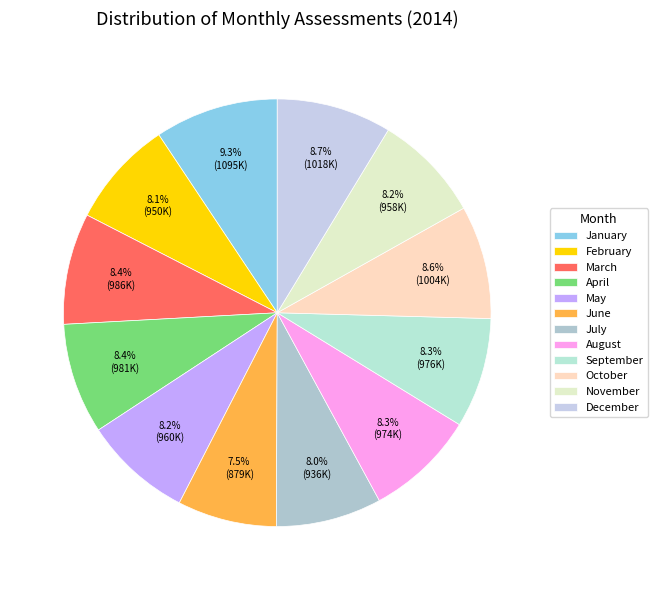

Between May and December, which is larger?

December